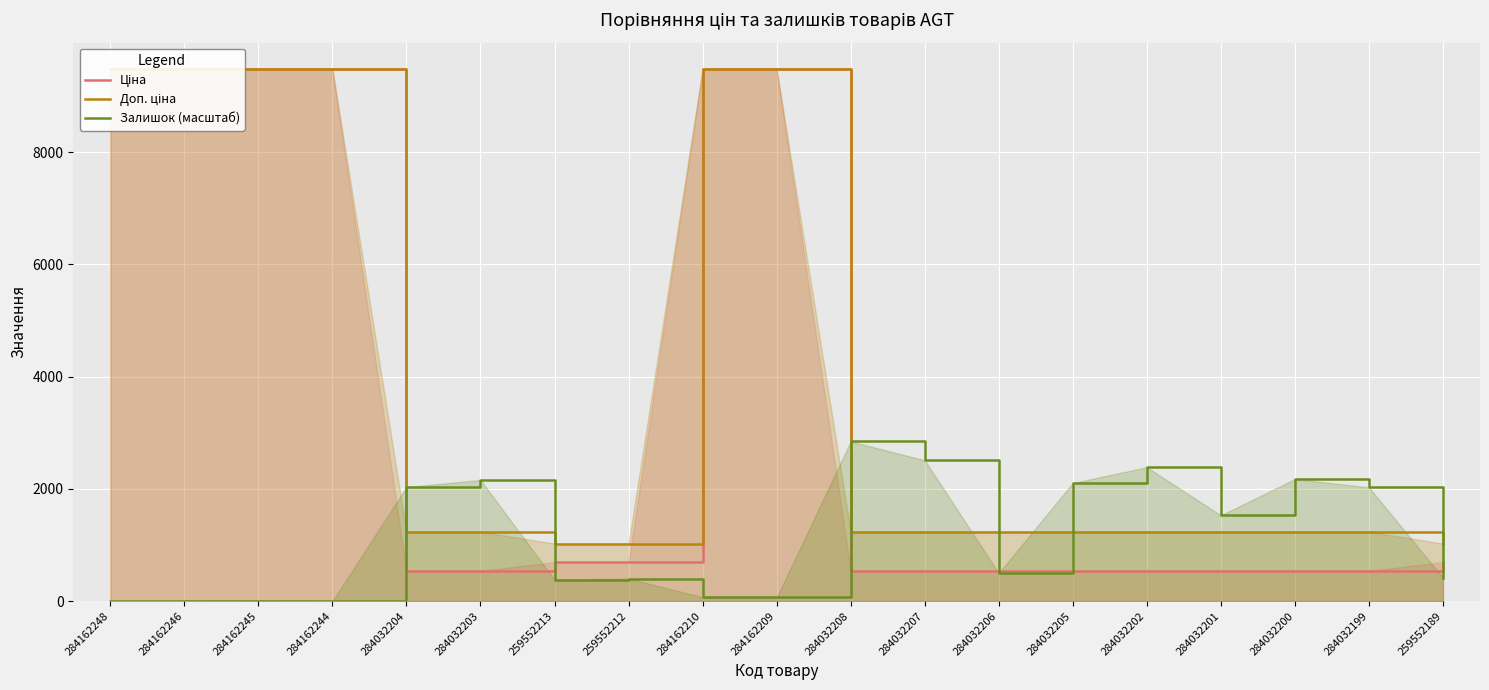

At which category is the sum across all series the highest?

284162210